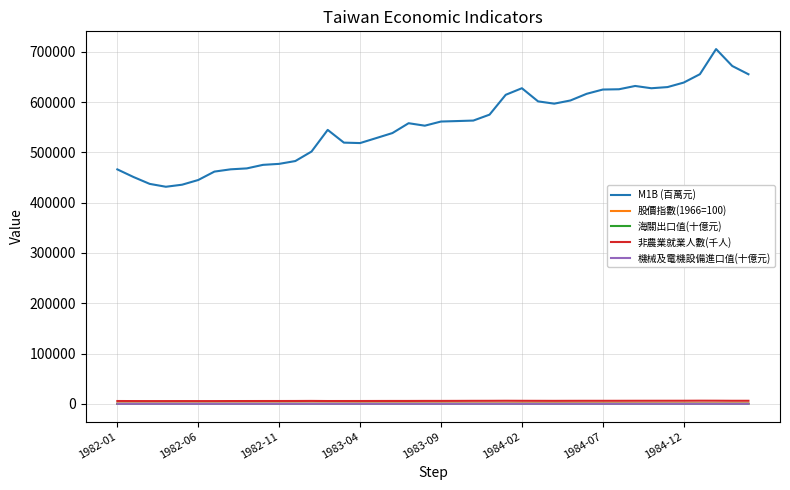

Which series has the largest total across all categories?

M1B (百萬元)